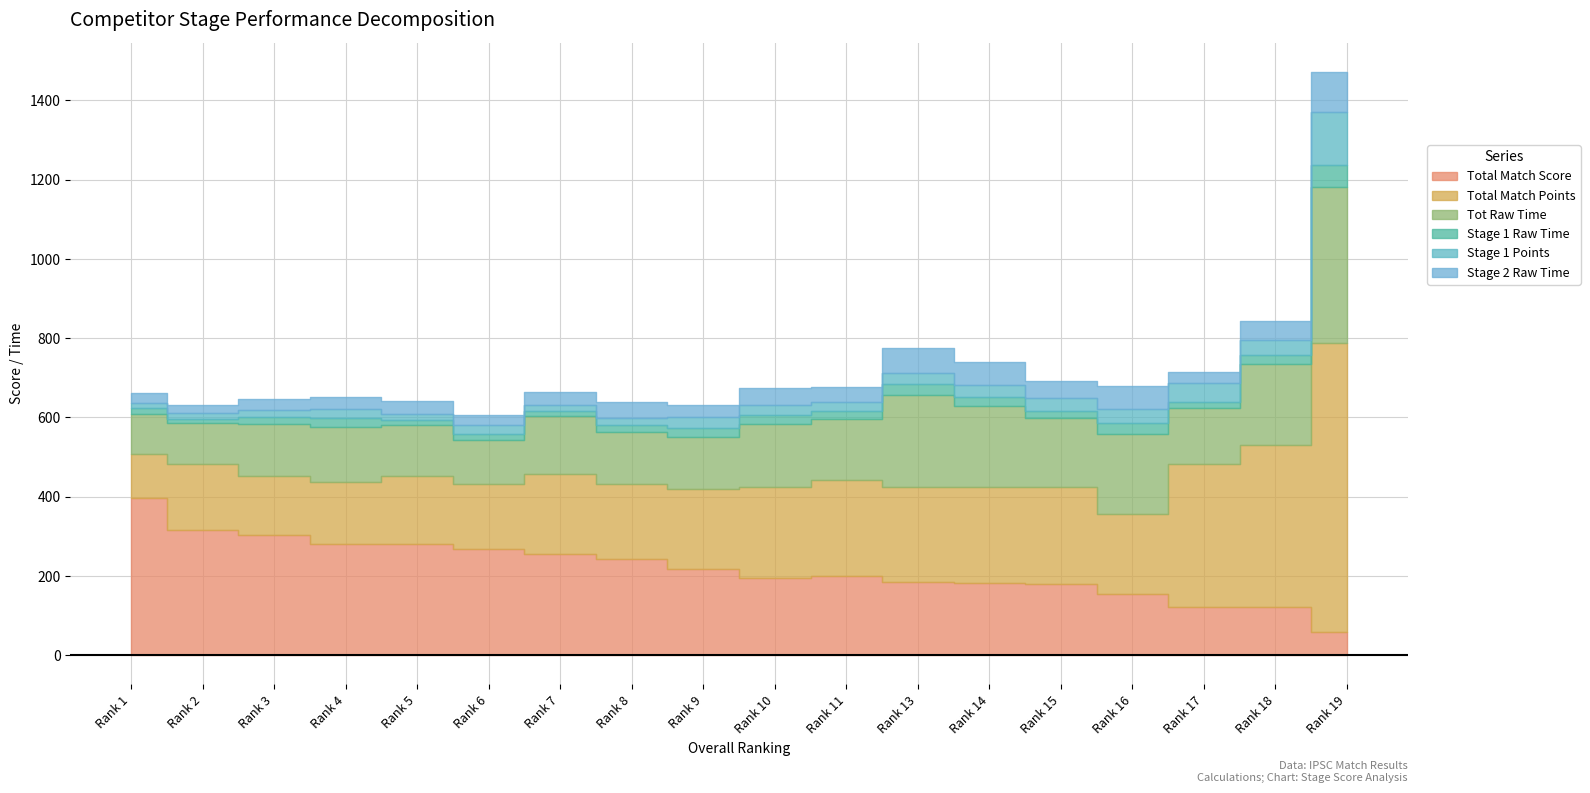

What is the difference between the highest and lowest values at 1?

383.1